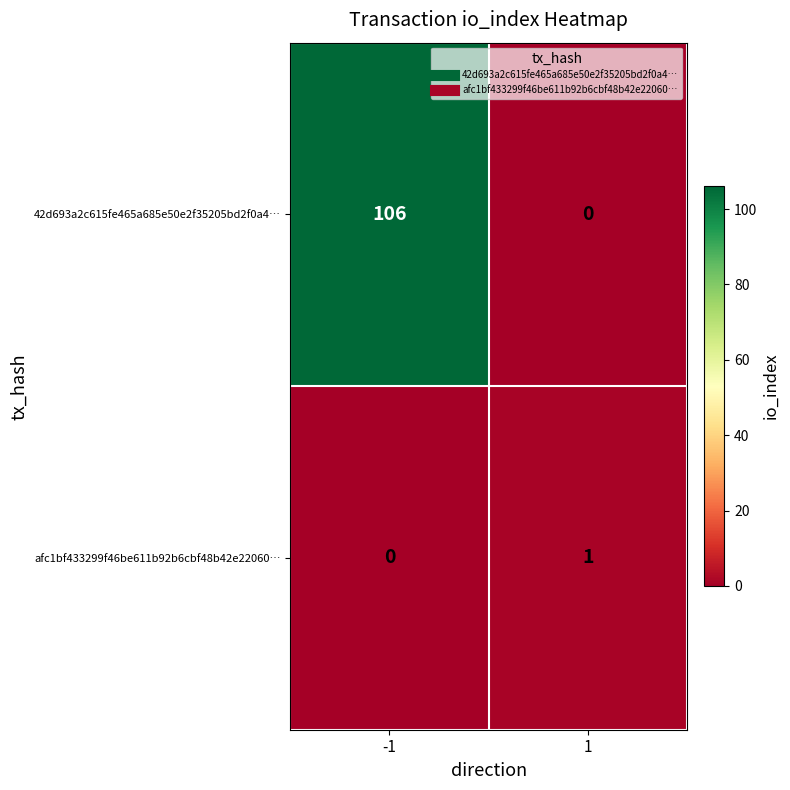

Which series has the largest total across all categories?

42d693a2c615fe465a685e50e2f35205bd2f0a4…